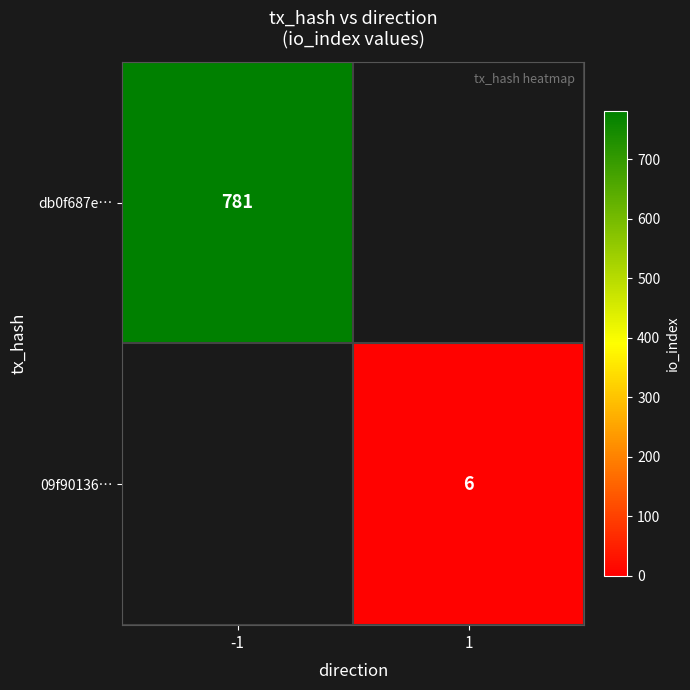

The 09f90136… series shows 6 at 1. True or false?

True